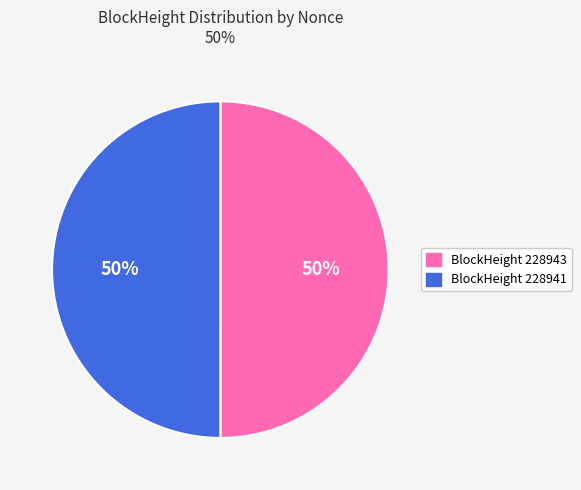

Which slice is the smallest?

228941